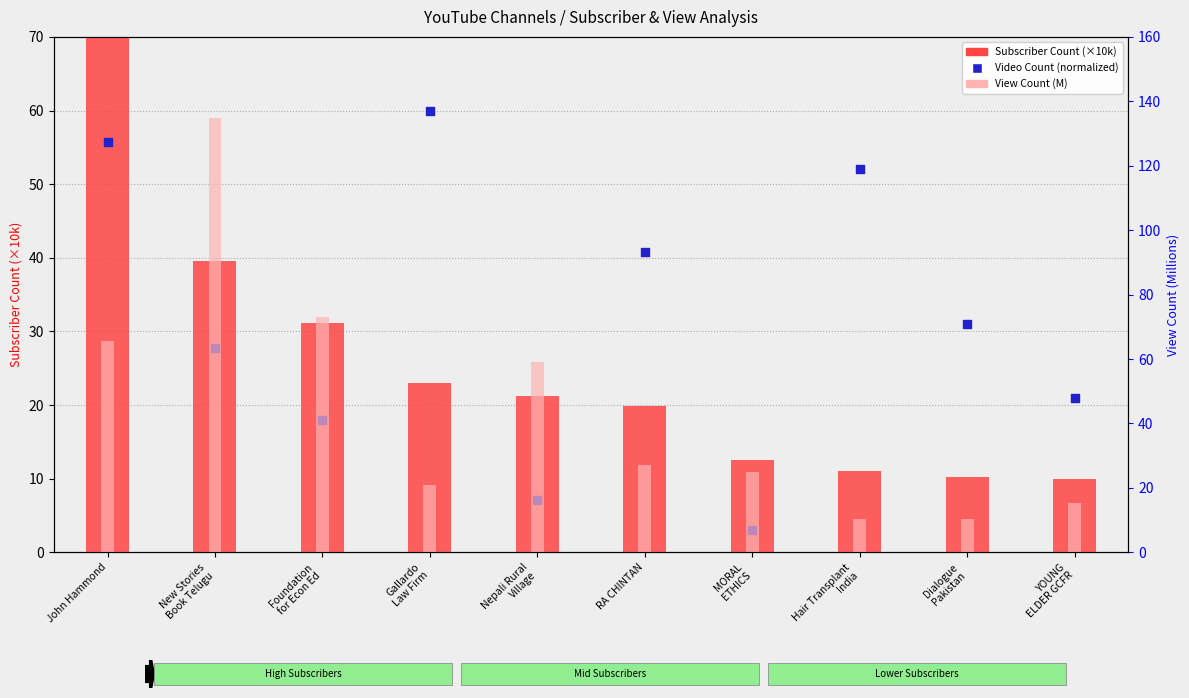

Is the value of View Count (M) at RA CHINTAN greater than the value of Subscriber Count (×10k) at Dialogue
Pakistan?

Yes